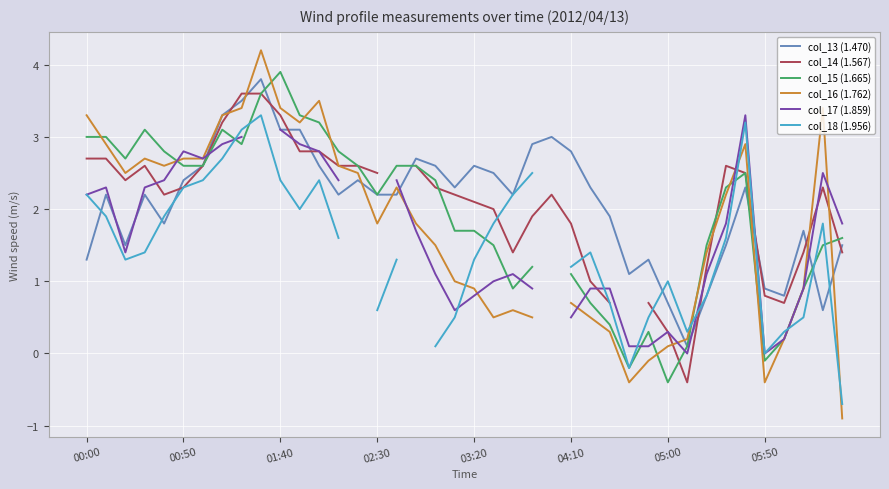

True or false: col_13 (1.470) has a value of 2.8 at 04:10.

True